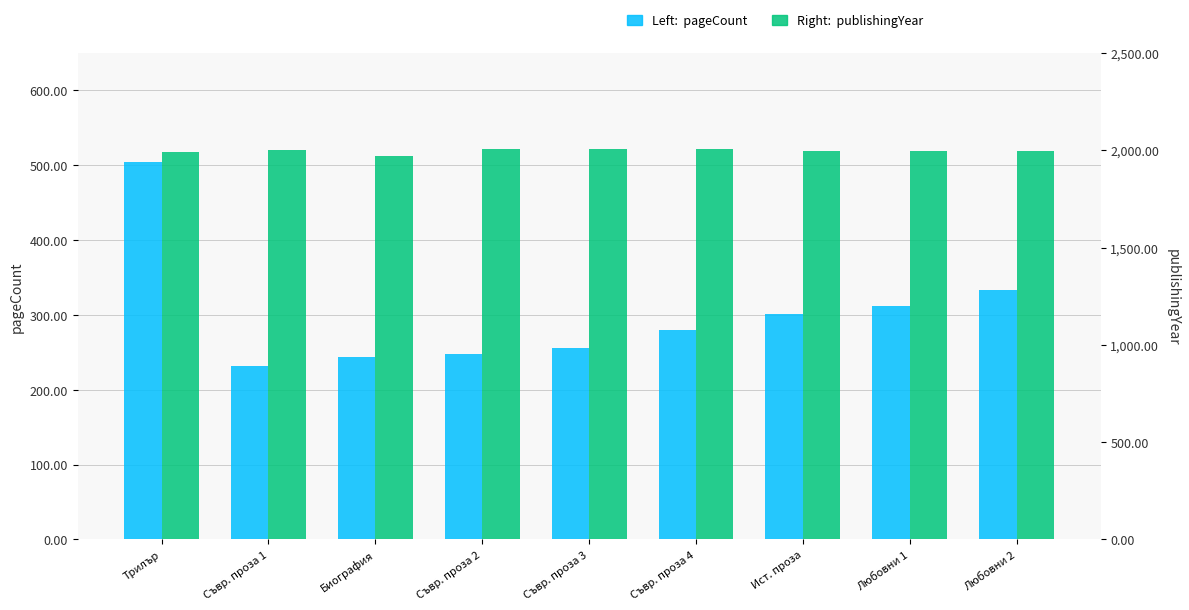

Between Съвр. проза 1 and Съвр. проза 3, which series saw the biggest shift?

pageCount